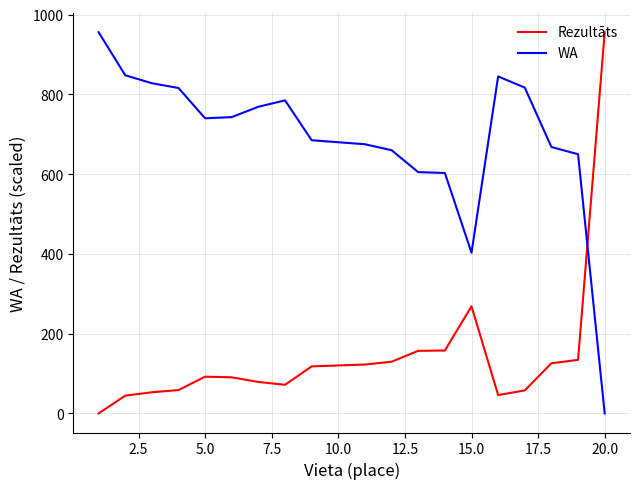

What is the highest value of the WA series?

956.0